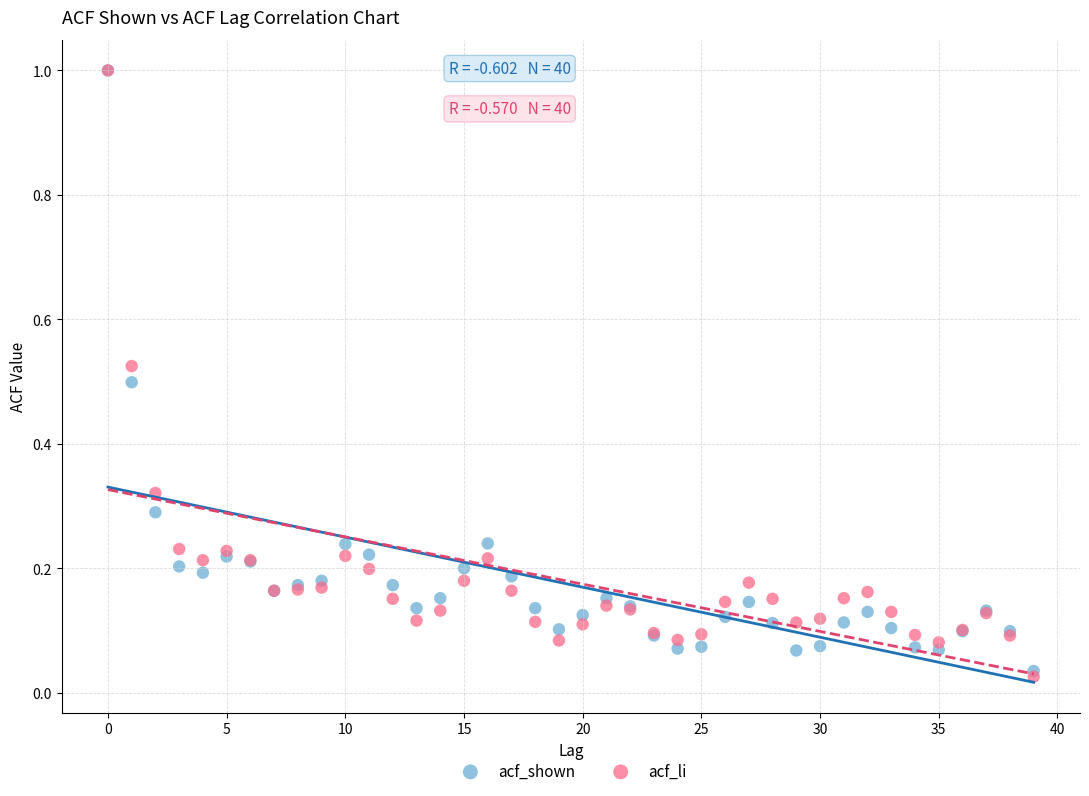

Which series has the largest Y range (max minus min)?

acf_li